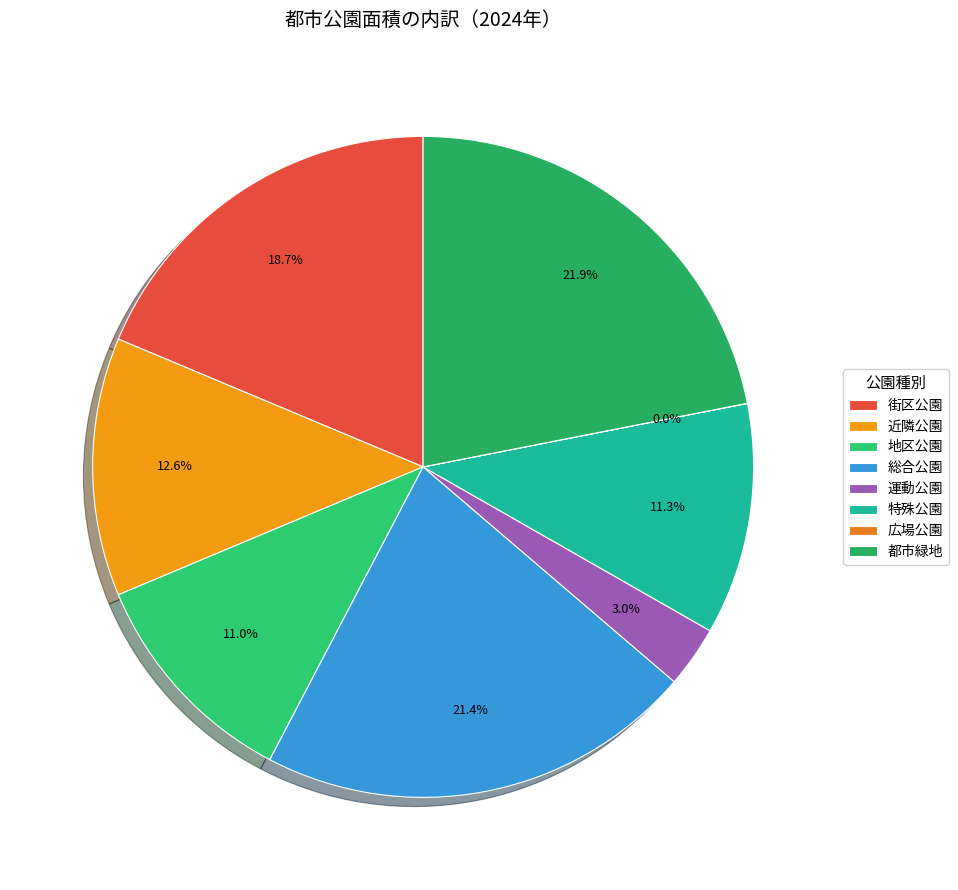

To the nearest percent, what is the average slice percentage?

12%